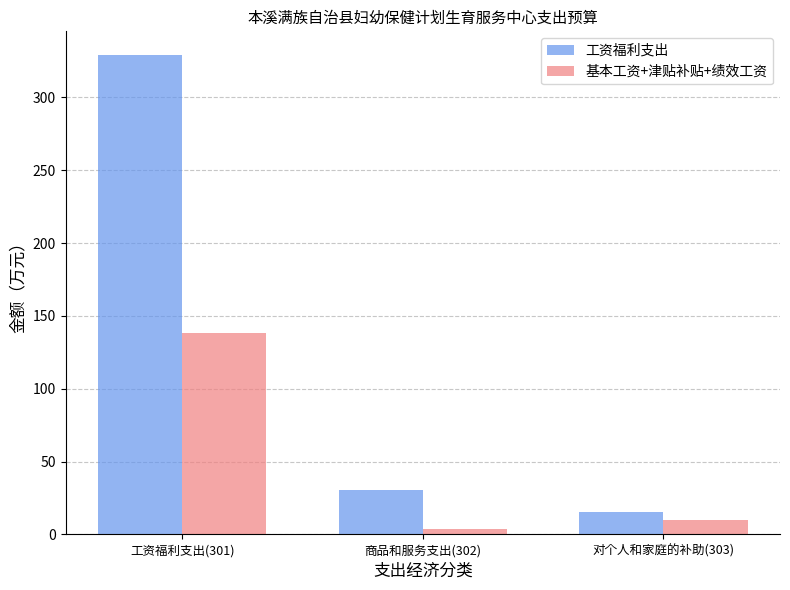

List the labels in order of 工资福利支出 value, smallest first.

对个人和家庭的补助(303), 商品和服务支出(302), 工资福利支出(301)